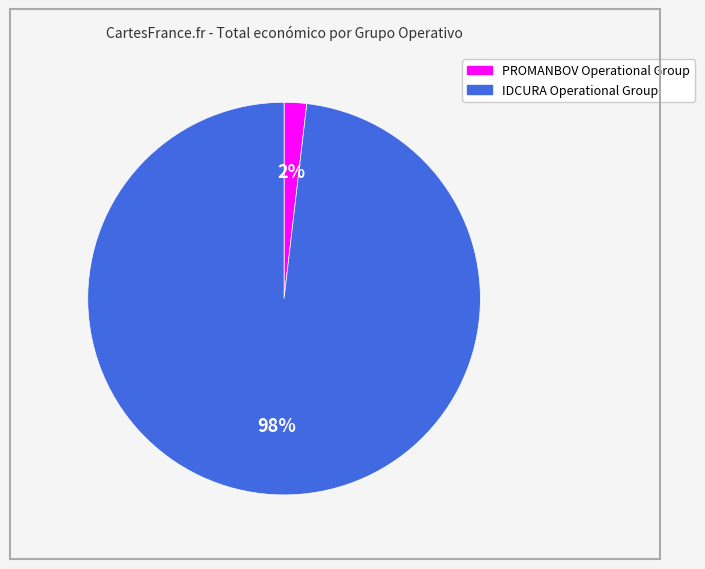

To the nearest percent, what is the combined percentage of IDCURA Operational Group and PROMANBOV Operational Group?

100%